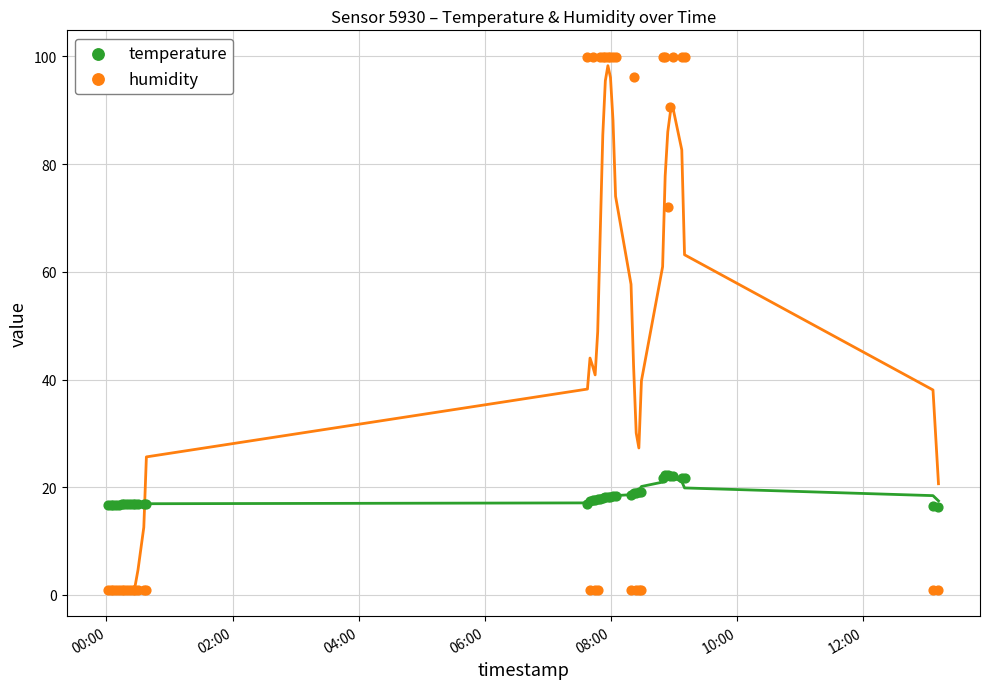

What are all the series names shown in the legend?

temperature, humidity